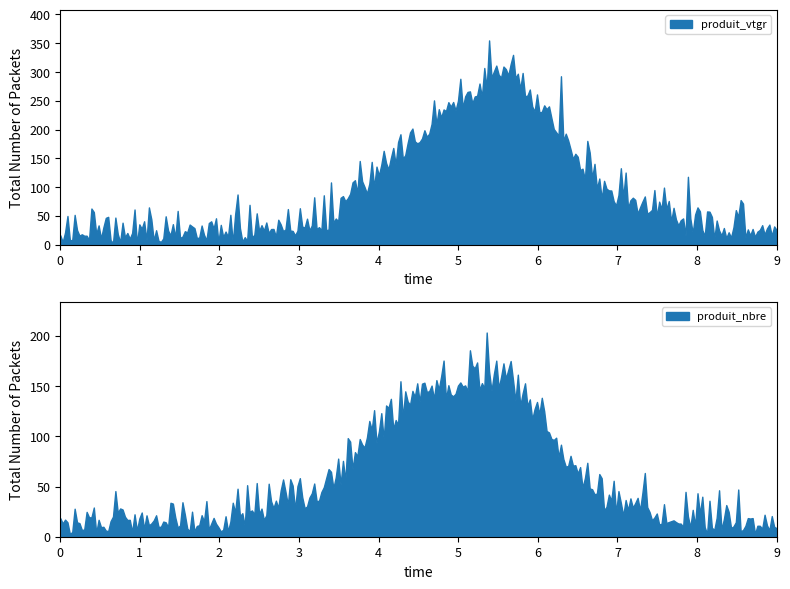

How many data points in produit_nbre are less than 5?

3